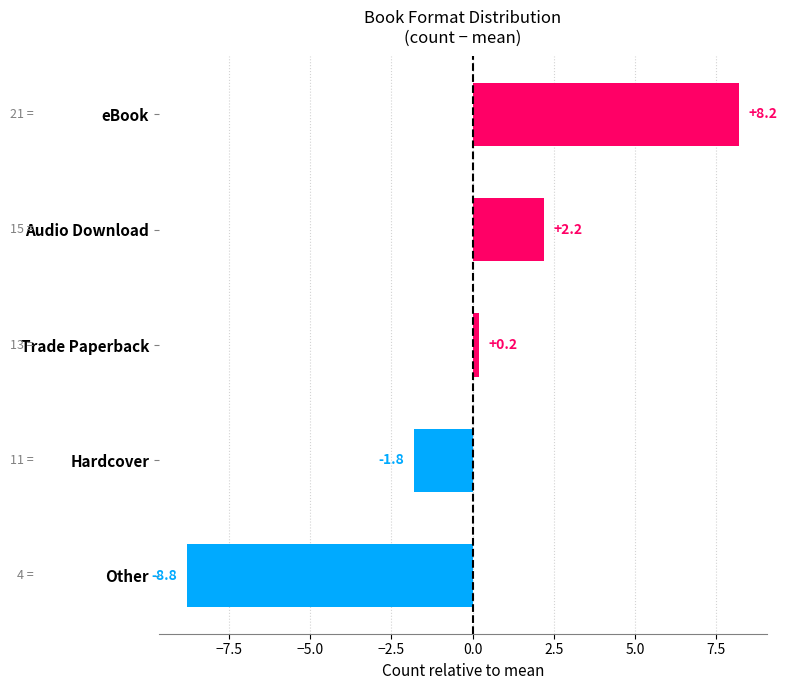

Rank the categories by value from highest to lowest.

eBook, Audio Download, Trade Paperback, Hardcover, Other